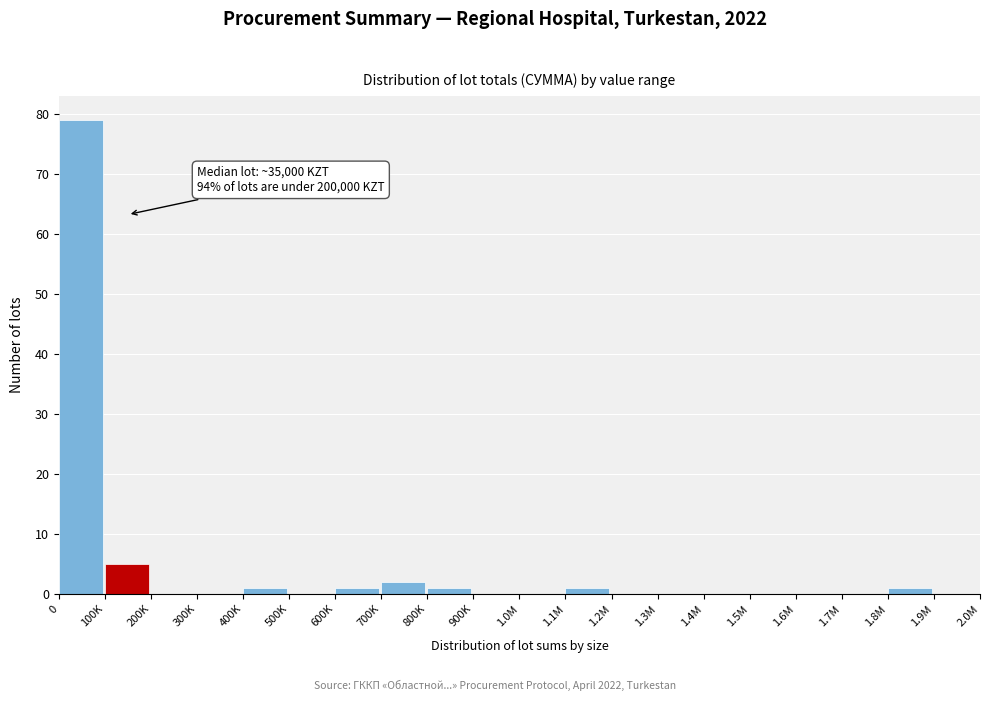

Reading left to right, extract all data points from this chart.

0=79	100K=5	200K=0	300K=0	400K=1	500K=0	600K=1	700K=2	800K=1	900K=0	1.0M=0	1.1M=1	1.2M=0	1.3M=0	1.4M=0	1.5M=0	1.6M=0	1.7M=0	1.8M=1	1.9M=0